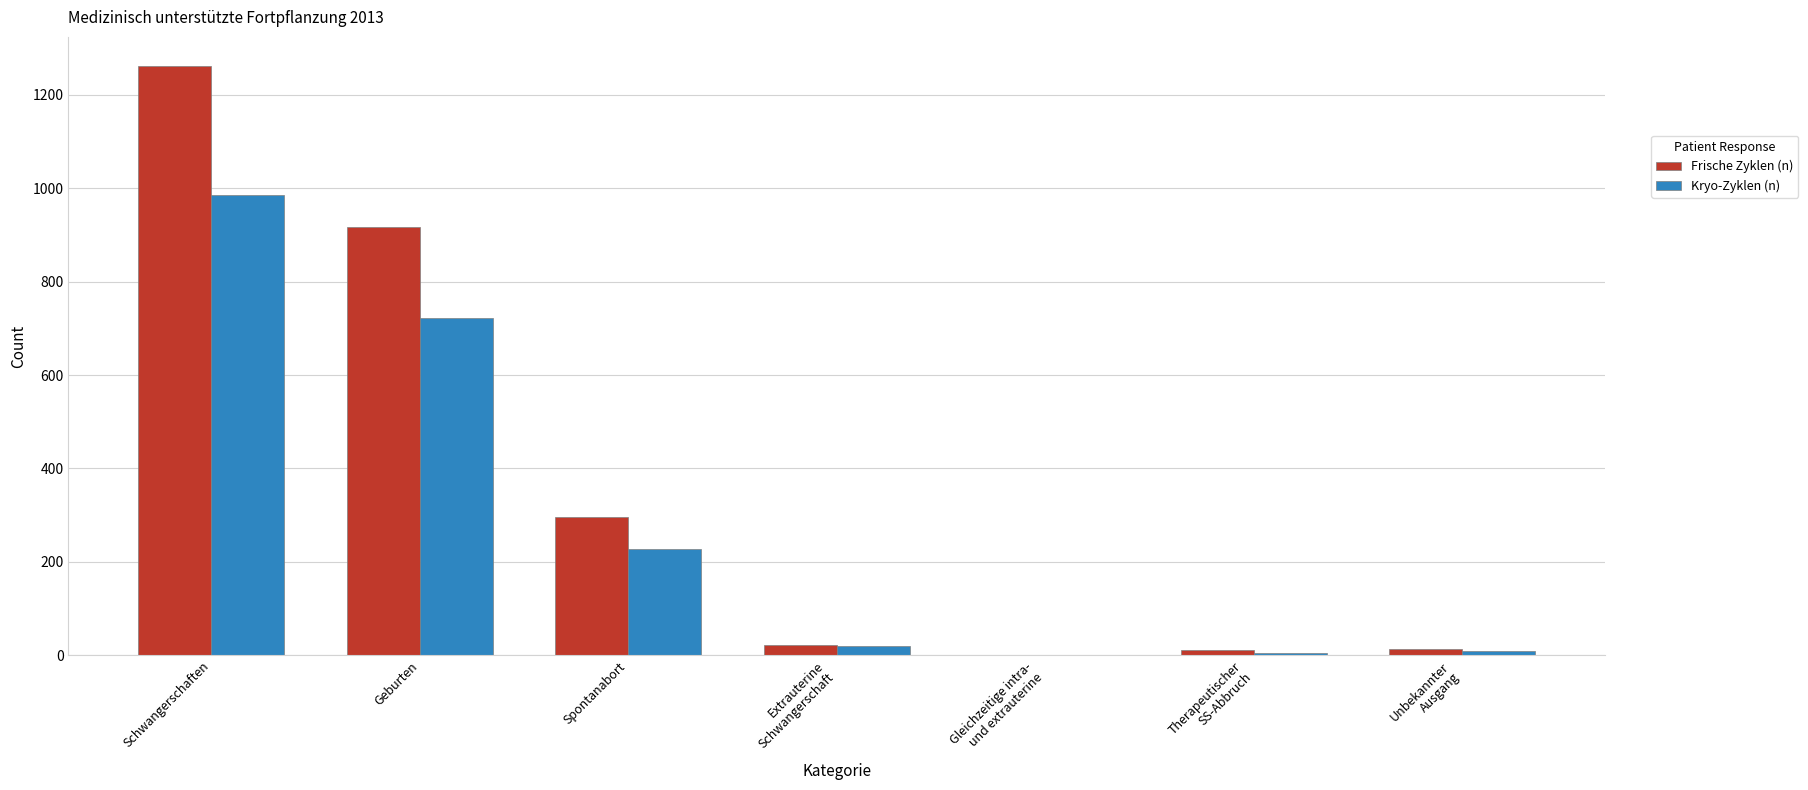

What is the highest value of the Kryo-Zyklen (n) series?

985